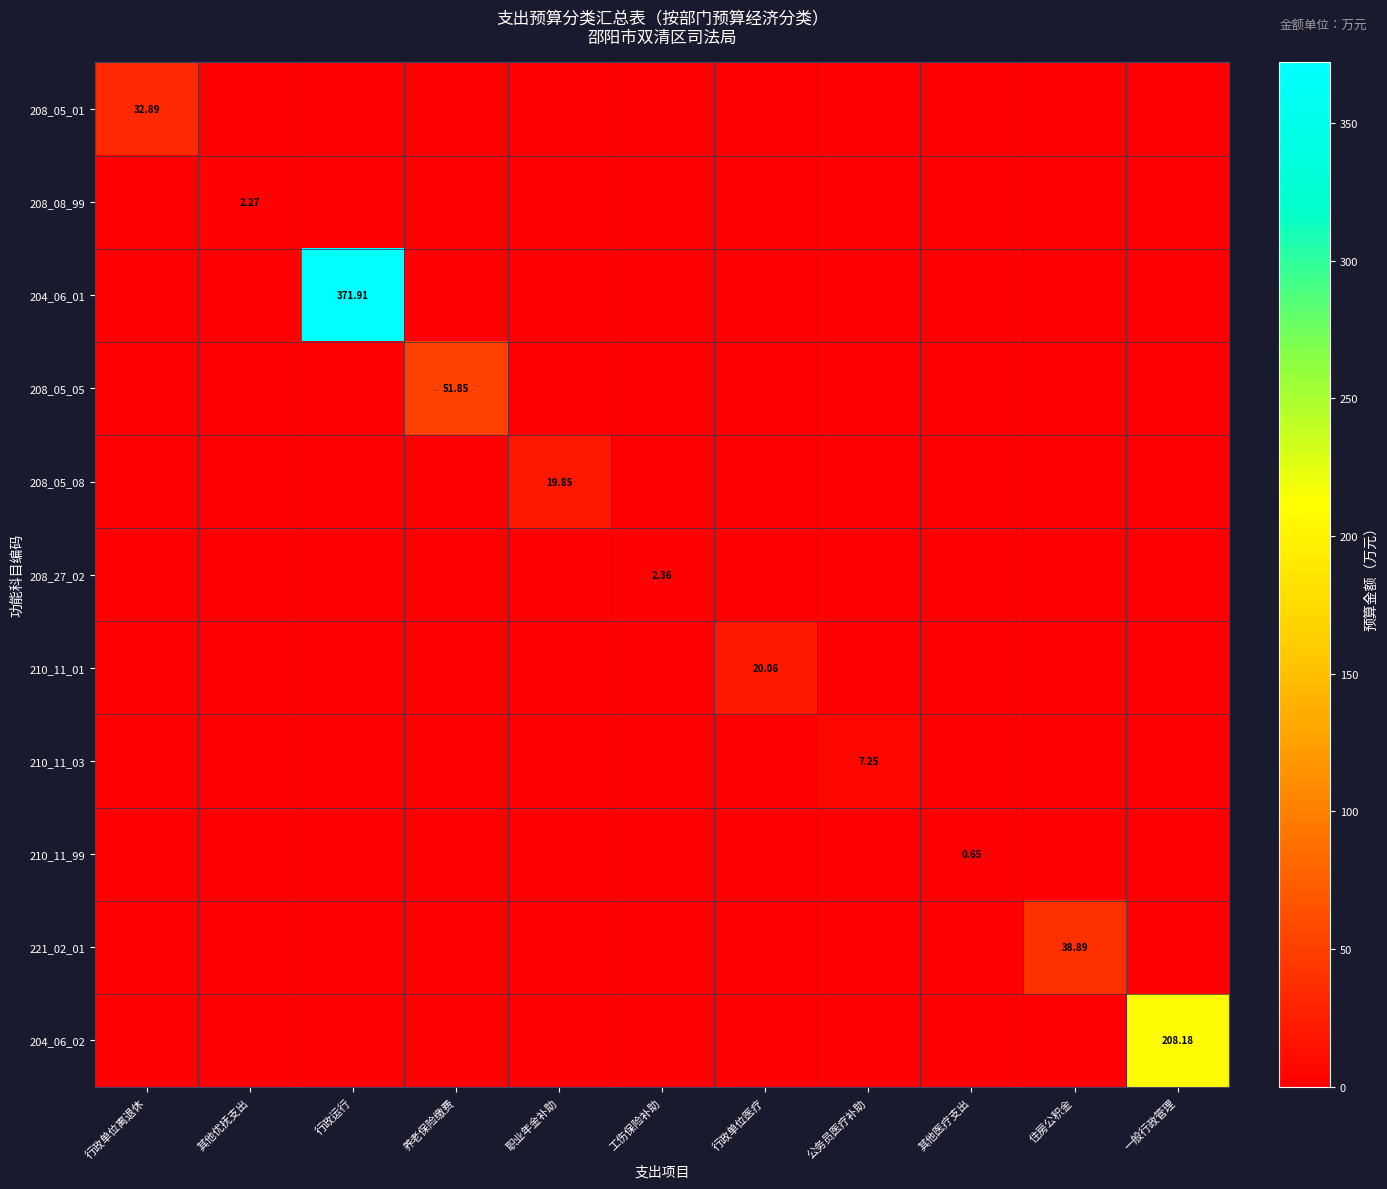

At which label does 208_05_05 reach its peak?

养老保险缴费